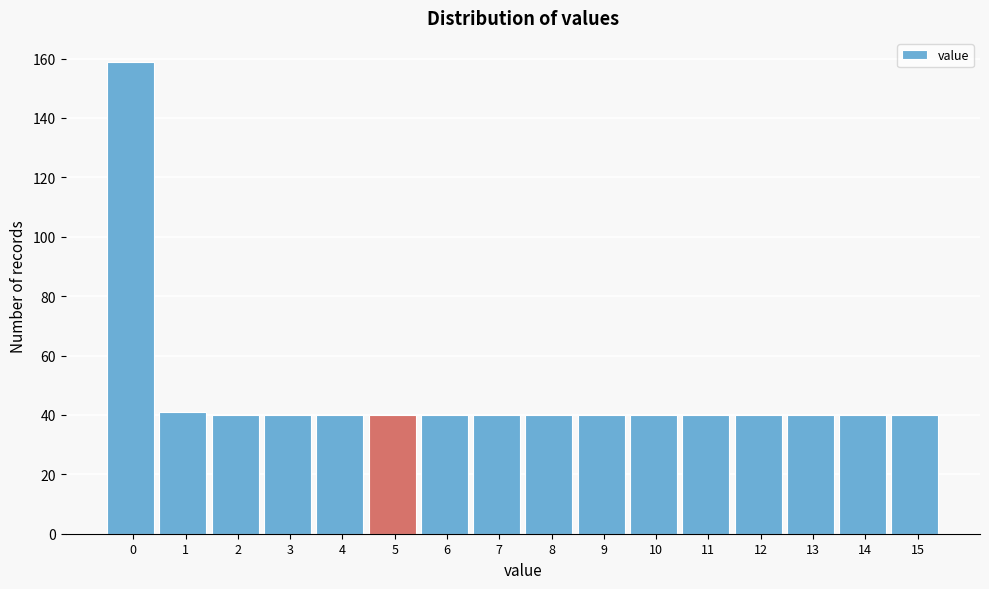

Reading left to right, list all the values displayed in this chart.

0=159	1=41	2=40	3=40	4=40	5=40	6=40	7=40	8=40	9=40	10=40	11=40	12=40	13=40	14=40	15=40